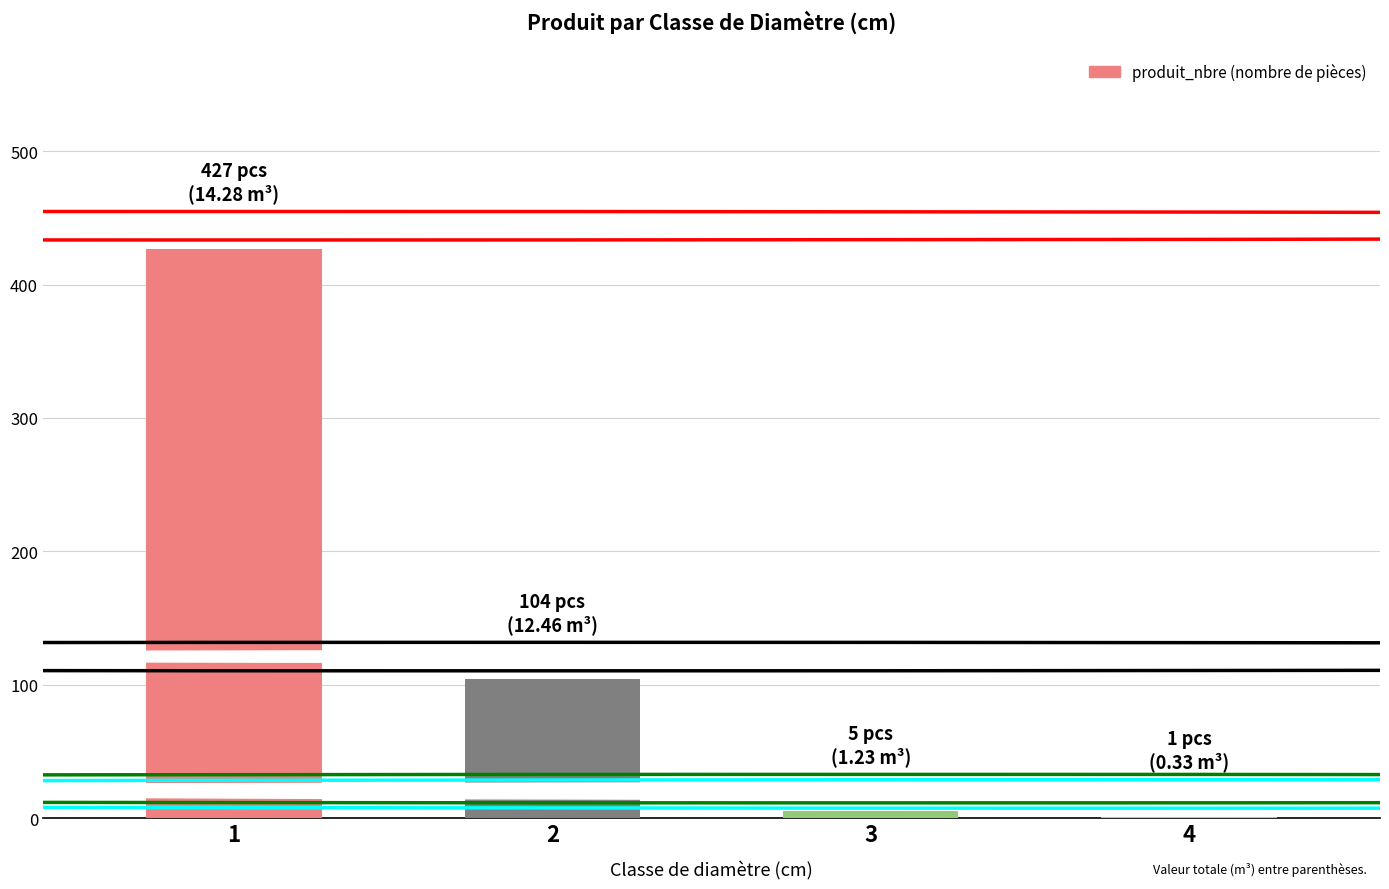

The value at 2 is 104. True or false?

True